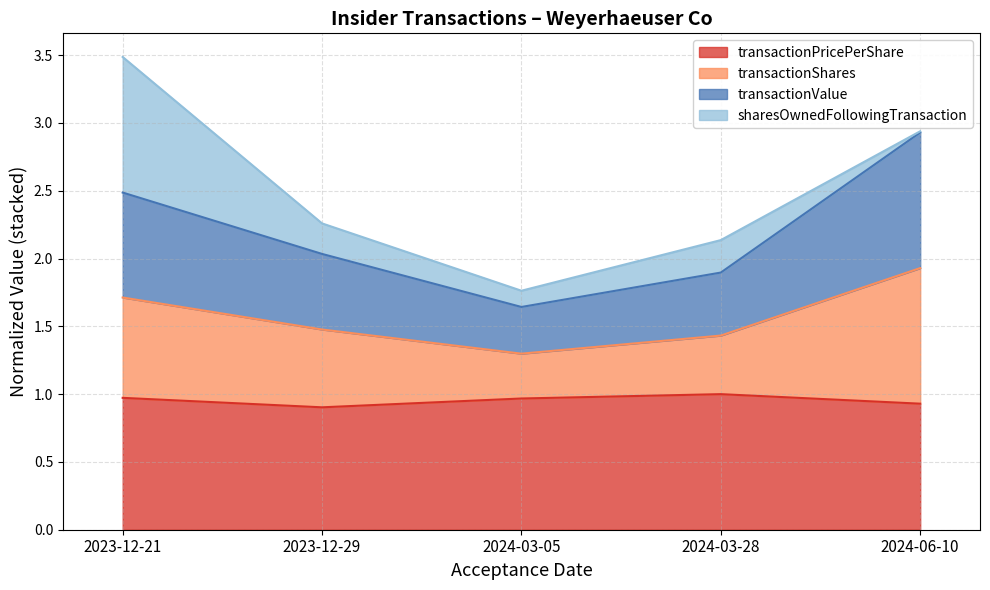

At which category is the sum across all series the highest?

2023-12-21